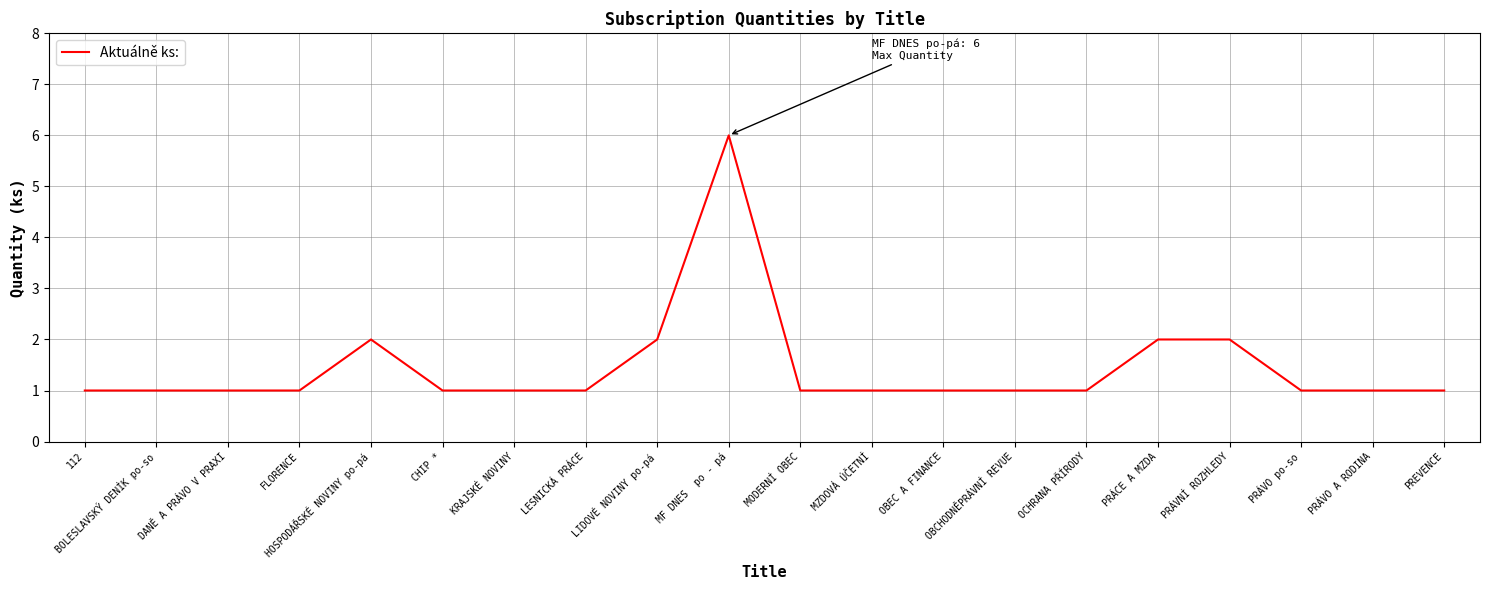

Is this an area chart (filled region under the line)?

No